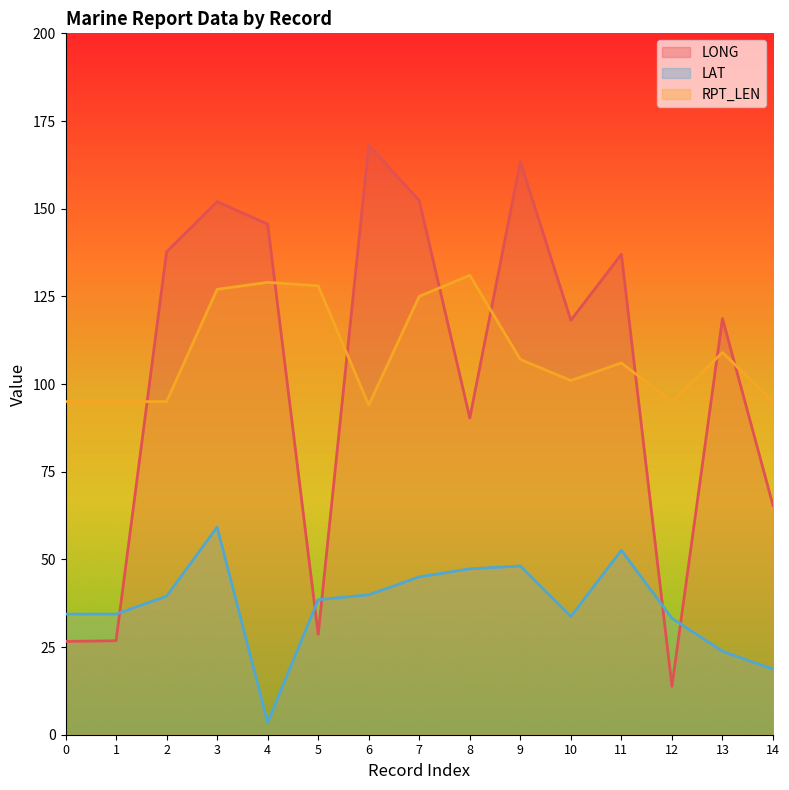

What is the average value of the LAT series?

36.8